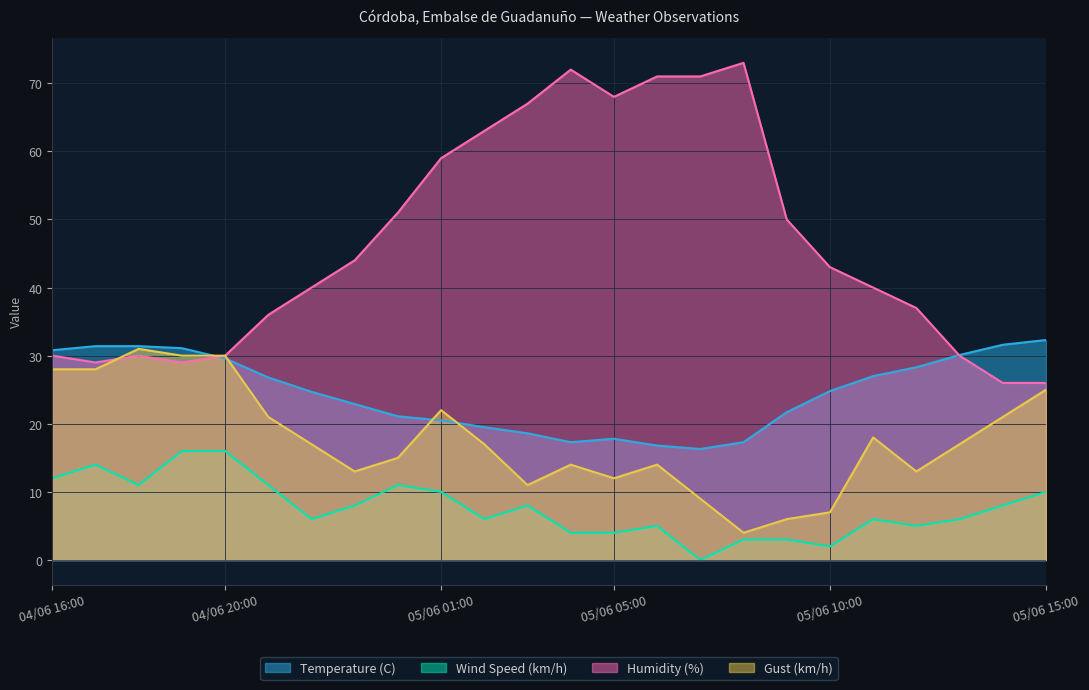

How many values in the Wind Speed (km/h) series are below 8?

12